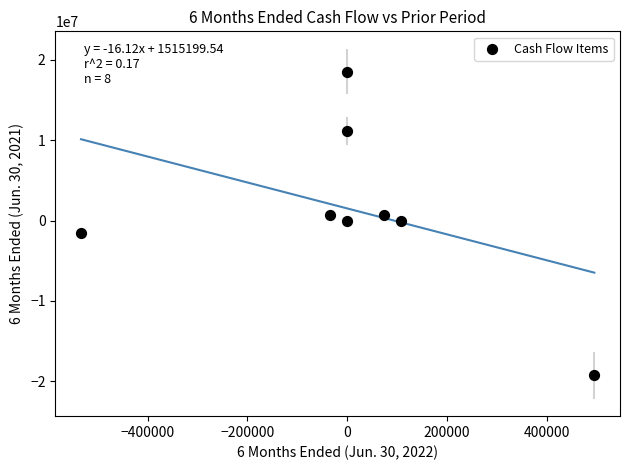

What is the range of X values (max minus min)?

1029200